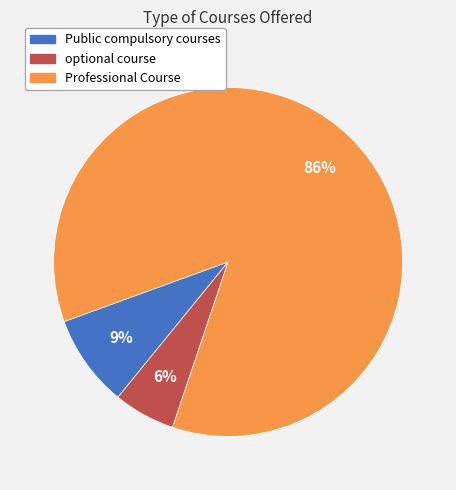

Which slice represents more than half of the pie?

Professional Course